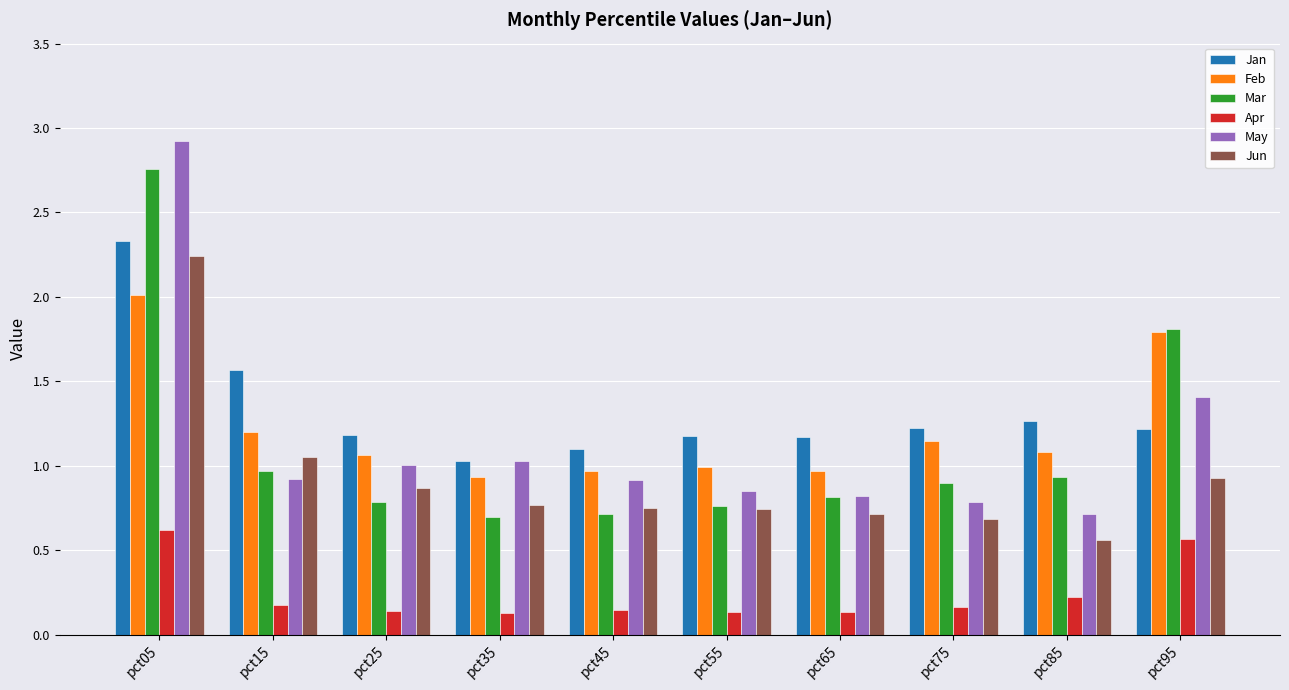

What is the sum of all May values?

11.4